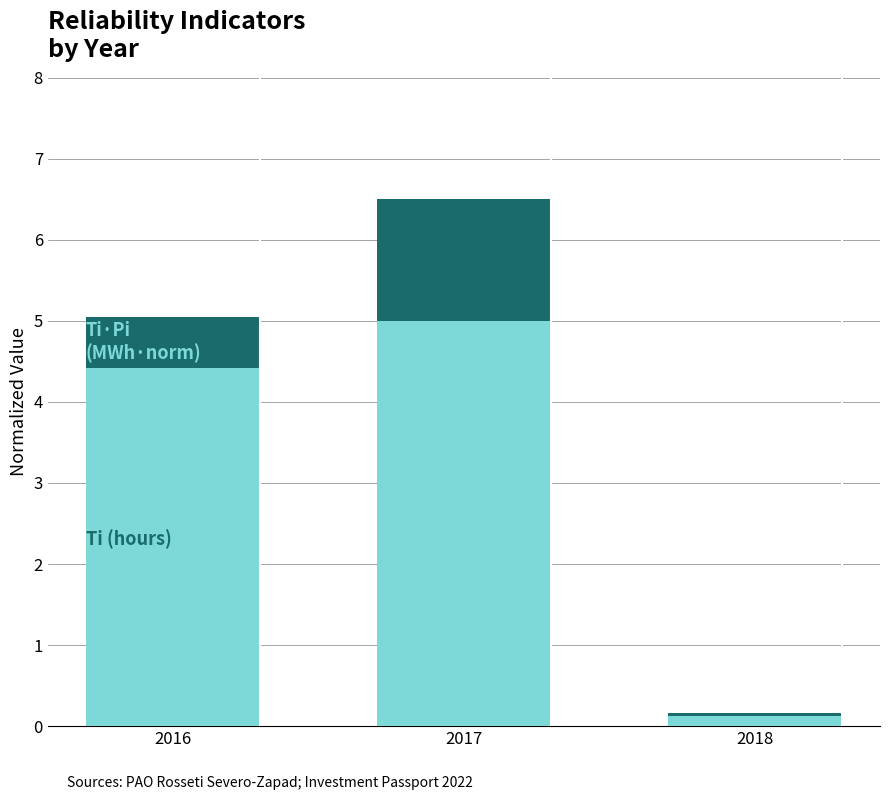

At which category is the sum across all series the highest?

2017